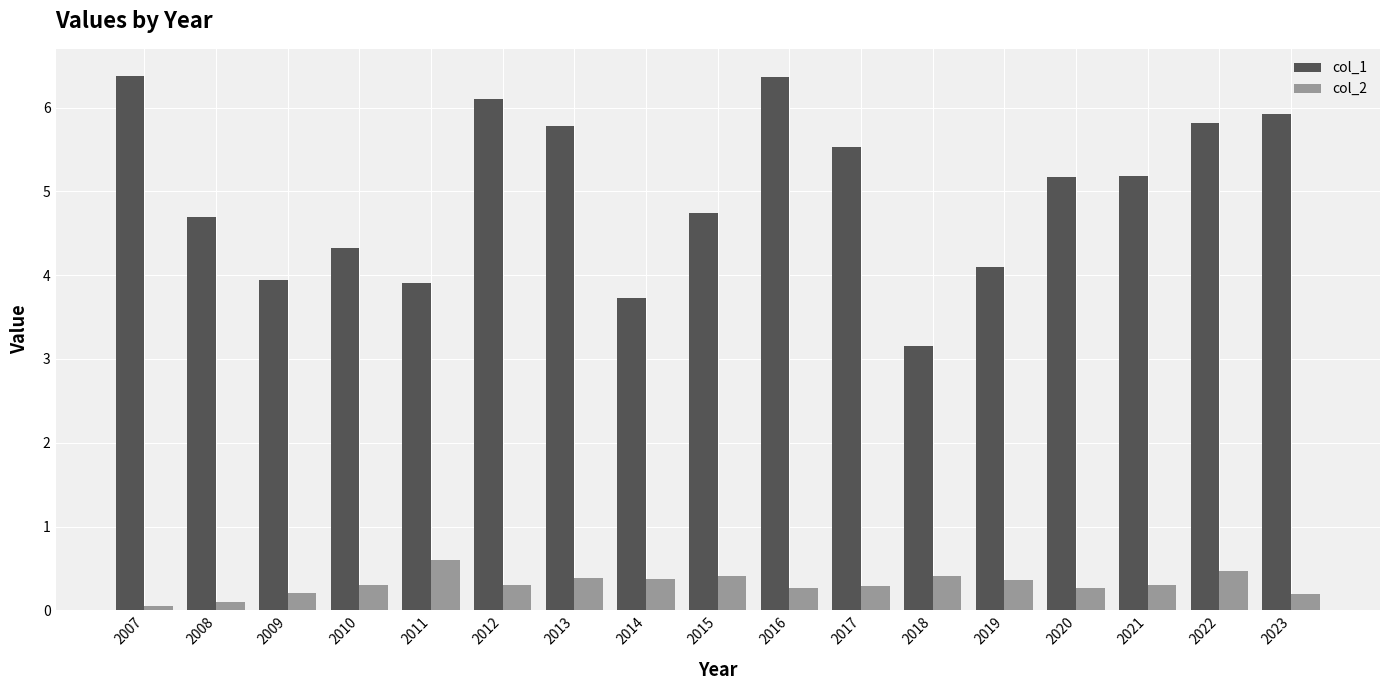

Reading left to right, list all the values displayed in this chart.

col_1: 6.4	4.7	3.9	4.3	3.9	6.1	5.8	3.7	4.7	6.4	5.5	3.2	4.1	5.2	5.2	5.8	5.9
col_2: 0.1	0.1	0.2	0.3	0.6	0.3	0.4	0.4	0.4	0.3	0.3	0.4	0.4	0.3	0.3	0.5	0.2